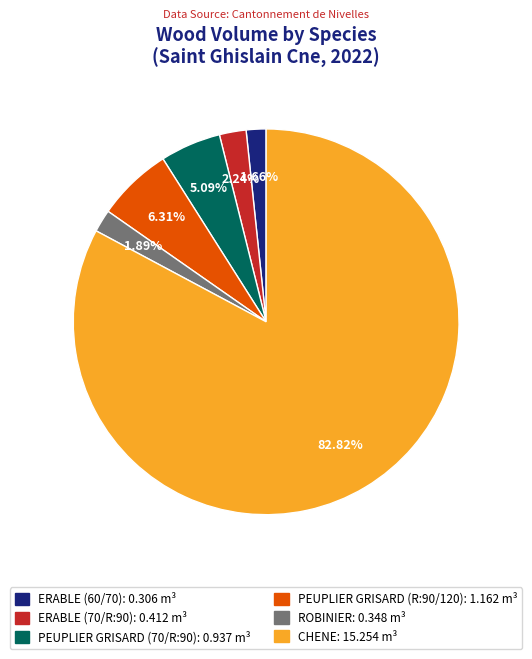

Is the sum of ERABLE (60/70): 0.306 m³ and ROBINIER: 0.348 m³ greater than half?

No